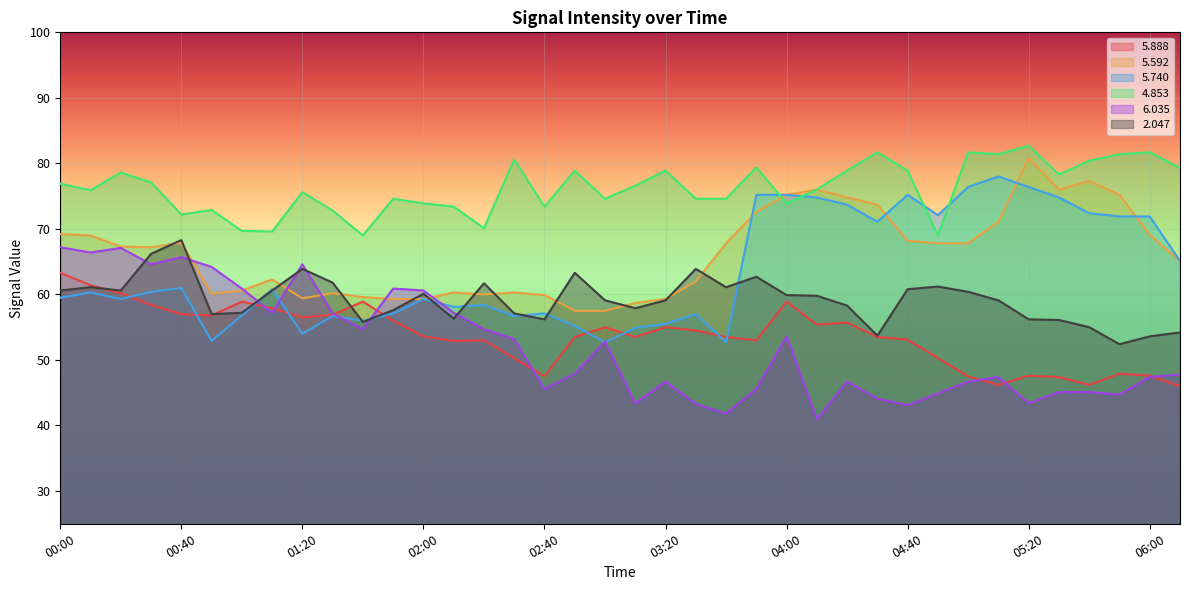

Reading right to left, extract all data points from this chart.

  5.888: 46.0	47.6	47.9	46.2	47.4	47.6	46.2	47.5	50.3	53.1	53.5	55.7	55.4	58.9	53.0	53.5	54.5	55.0	53.5	55.0	53.5	47.5	50.3	53.0	52.9	53.6	56.0	58.9	56.9	56.5	57.9	58.9	56.8	57.0	58.4	60.2	61.4	63.3
  5.592: 65.1	69.1	75.2	77.3	76.0	80.8	71.1	67.8	67.8	68.2	73.7	74.8	76.0	75.2	72.6	67.8	62.0	59.3	58.7	57.5	57.5	59.9	60.3	60.0	60.3	59.3	59.3	59.6	60.2	59.4	62.3	60.6	60.1	67.9	67.2	67.3	69.0	69.2
  5.740: 65.1	71.9	71.9	72.4	74.8	76.4	78.0	76.4	72.1	75.2	71.1	73.7	74.8	75.2	75.2	52.7	57.0	55.5	54.9	52.7	55.2	57.1	56.7	58.4	58.1	59.3	57.1	56.0	56.7	54.0	60.8	56.8	52.9	61.0	60.4	59.3	60.3	59.5
  4.853: 79.3	81.7	81.4	80.4	78.3	82.7	81.4	81.7	69.0	78.9	81.7	78.9	76.0	73.9	79.4	74.6	74.6	78.9	76.6	74.6	78.9	73.4	80.6	70.1	73.4	73.9	74.6	69.0	72.8	75.6	69.6	69.7	72.9	72.2	77.1	78.6	75.9	76.9
  6.035: 47.8	47.4	44.7	45.1	45.1	43.4	47.4	46.7	44.9	43.1	44.1	46.7	41.0	53.6	45.6	41.8	43.3	46.7	43.4	52.8	47.9	45.6	53.2	54.7	57.2	60.6	60.9	54.7	57.1	64.6	57.2	60.9	64.2	65.7	64.6	67.1	66.4	67.2
  2.047: 54.2	53.6	52.4	55.0	56.1	56.2	59.1	60.4	61.2	60.8	53.7	58.3	59.8	59.9	62.7	61.1	63.9	59.1	57.9	59.1	63.3	56.2	57.1	61.7	56.3	60.1	57.6	55.8	61.8	63.9	60.6	57.2	57.0	68.3	66.2	60.6	61.1	60.6